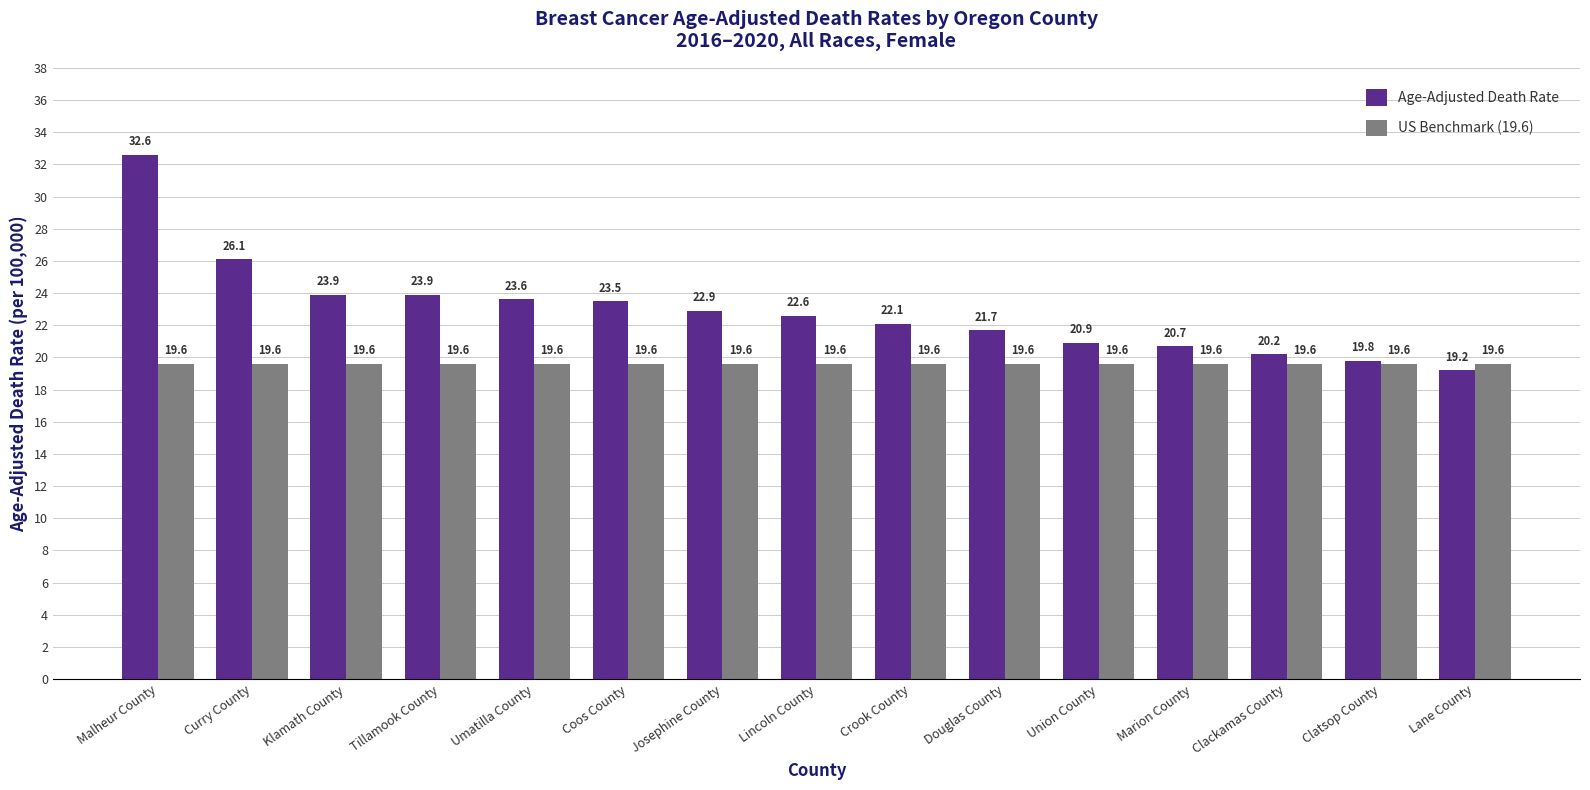

At how many categories does at least one series exceed 22?

9